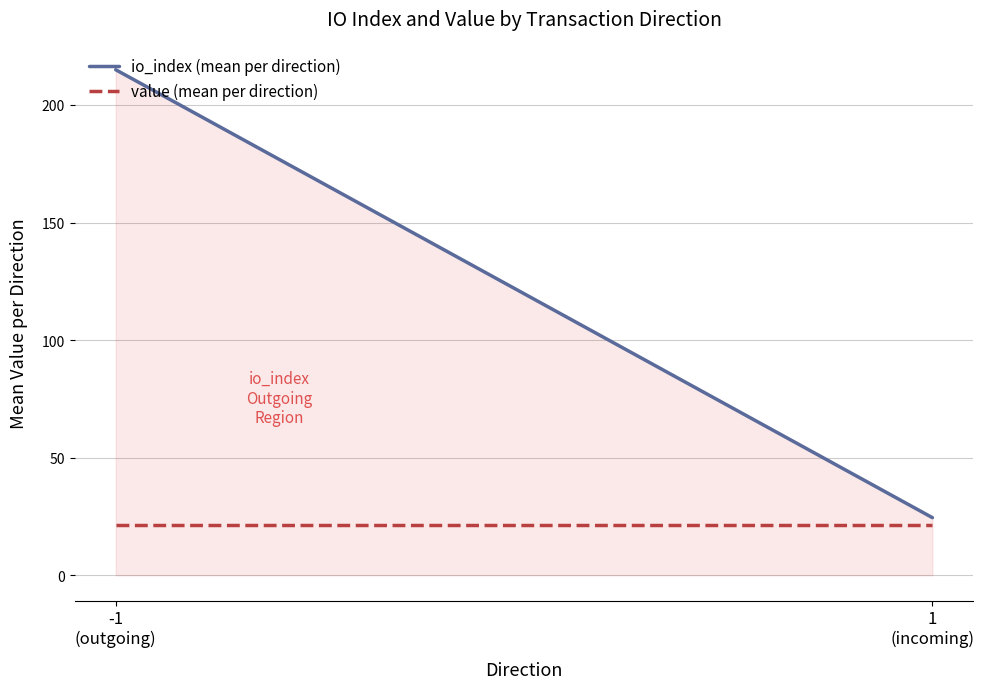

Is it true that io_index (mean per direction) equals 42.4 at 1
(incoming)?

False